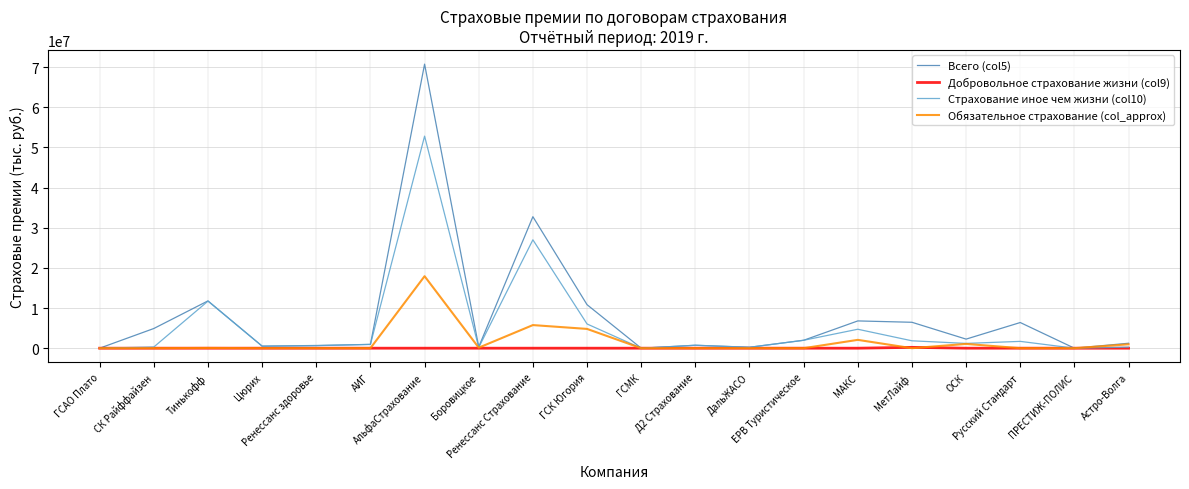

Which series has the widest spread of values?

Всего (col5)